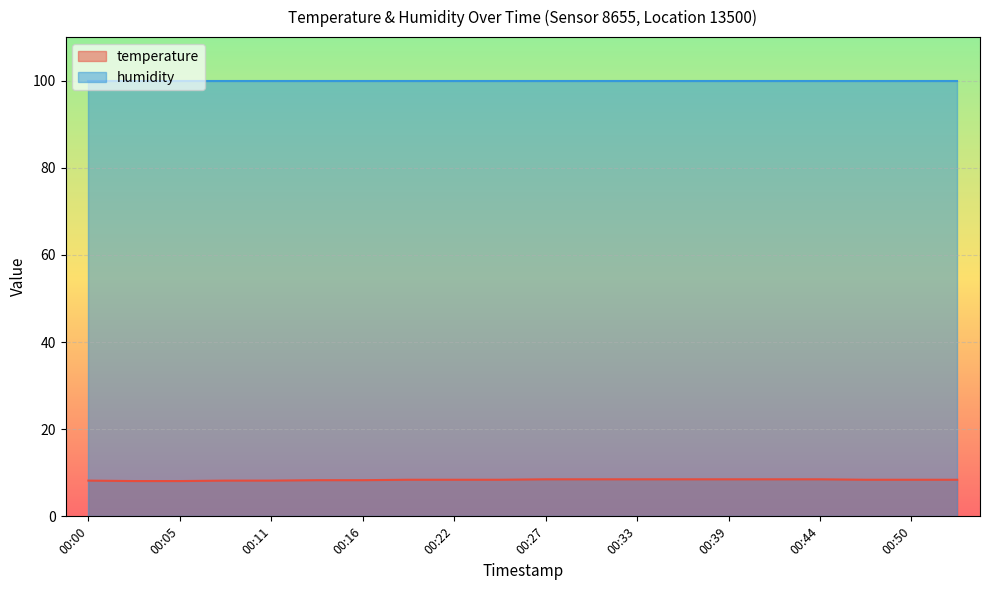

What is the average value?

8.4